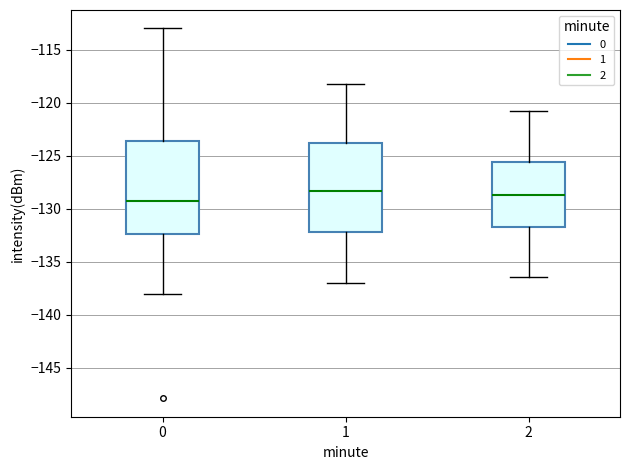

Reading left to right, read every box against the y-axis: the position of its median line, the range the box covers, and the ends of its whiskers. The values are not printed on the chart, so give them approximately, as read against the axis.

0: median -129.5, box -132.5 to -123.5, whiskers -138.0 to -113.0
1: median -128.5, box -132.0 to -124.0, whiskers -137.0 to -118.0
2: median -128.5, box -131.5 to -125.5, whiskers -136.5 to -121.0